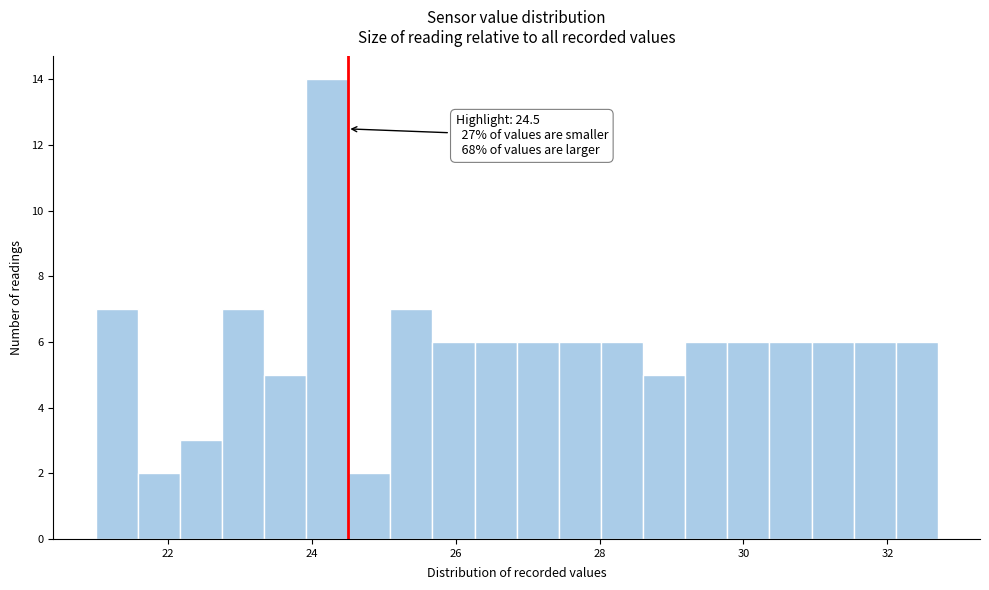

Around what value on the x-axis is the tallest bar? Give the approximate position of its centre, as read against the axis.

24.2